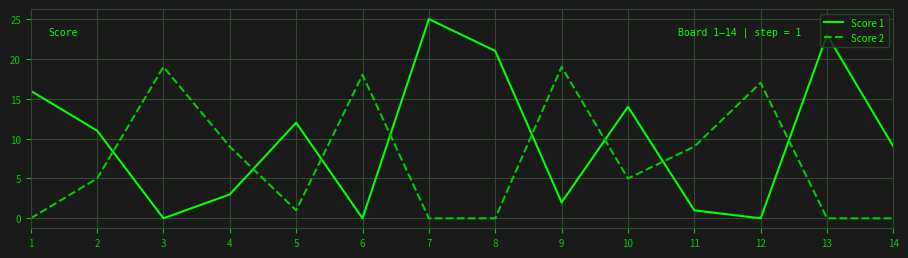

What is the total value across all series at 10?

19